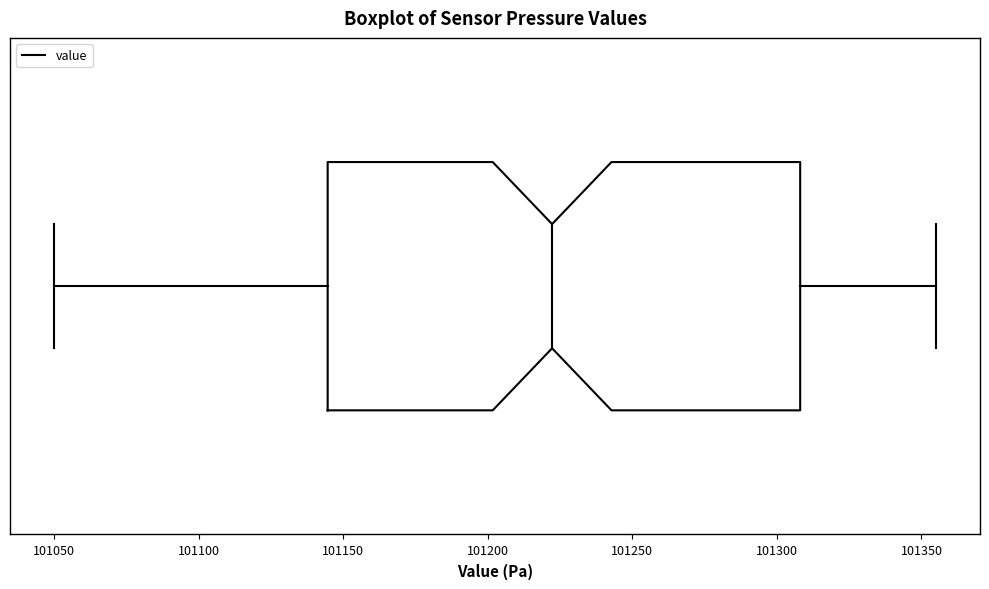

Transcribe this box plot: give where the median line is, the range the box spans, and where the two whiskers end, as read against the x-axis. The values are not printed on the chart, so give them approximately, as read against the axis.

median 101220, box 101145 to 101310, whiskers 101050 to 101355